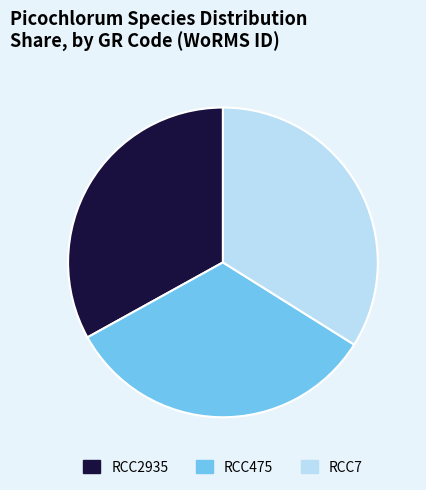

Which category has the biggest portion of the pie?

RCC7